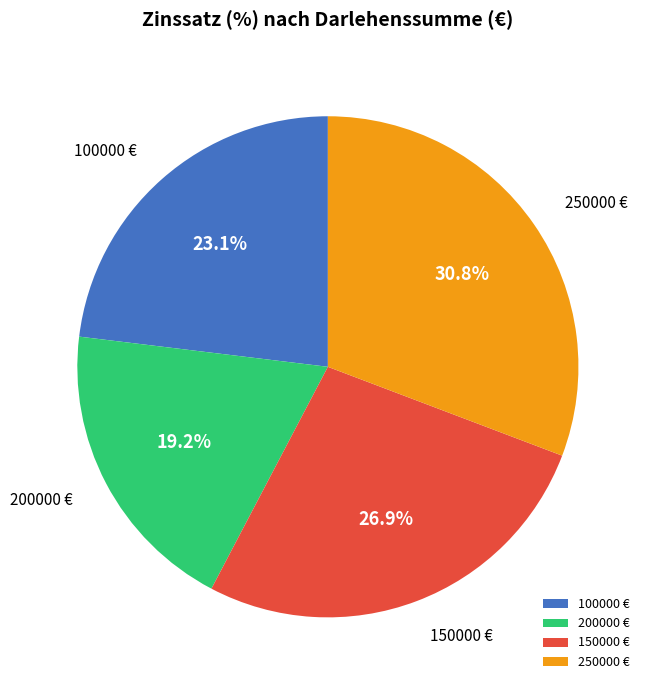

Approximately how many times larger is the value at 100000 compared to 200000?

1.2